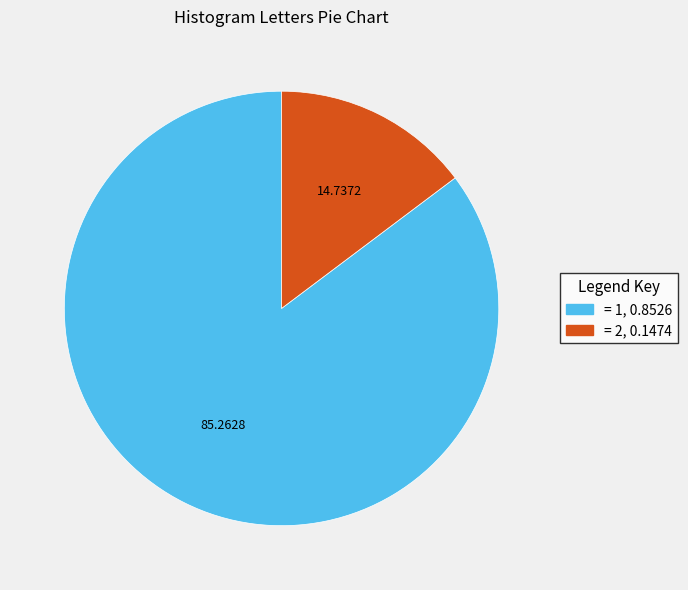

Is there any slice that represents more than half of the pie?

Yes